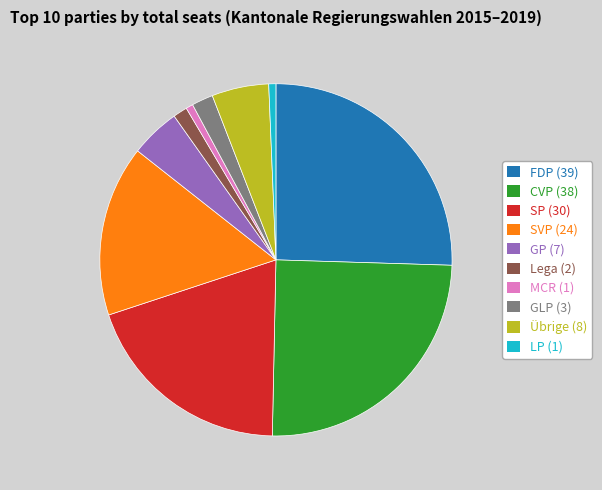

Which slice is the largest?

FDP